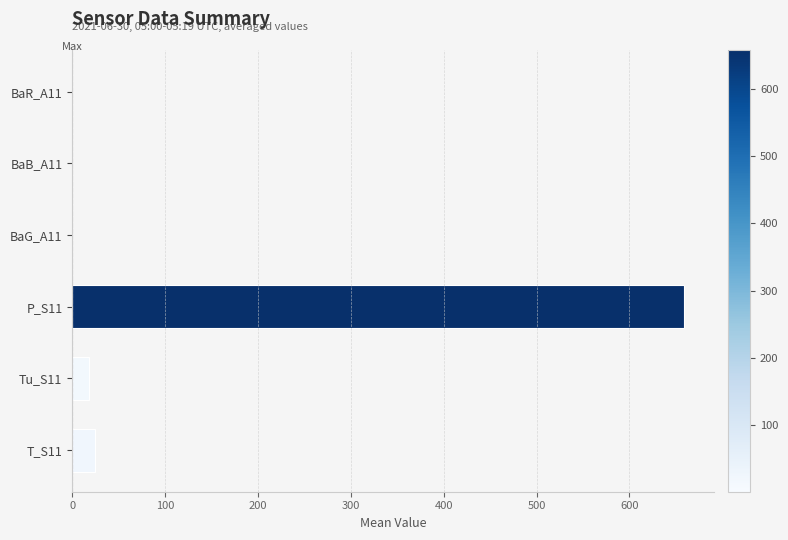

What is the average value?

116.7